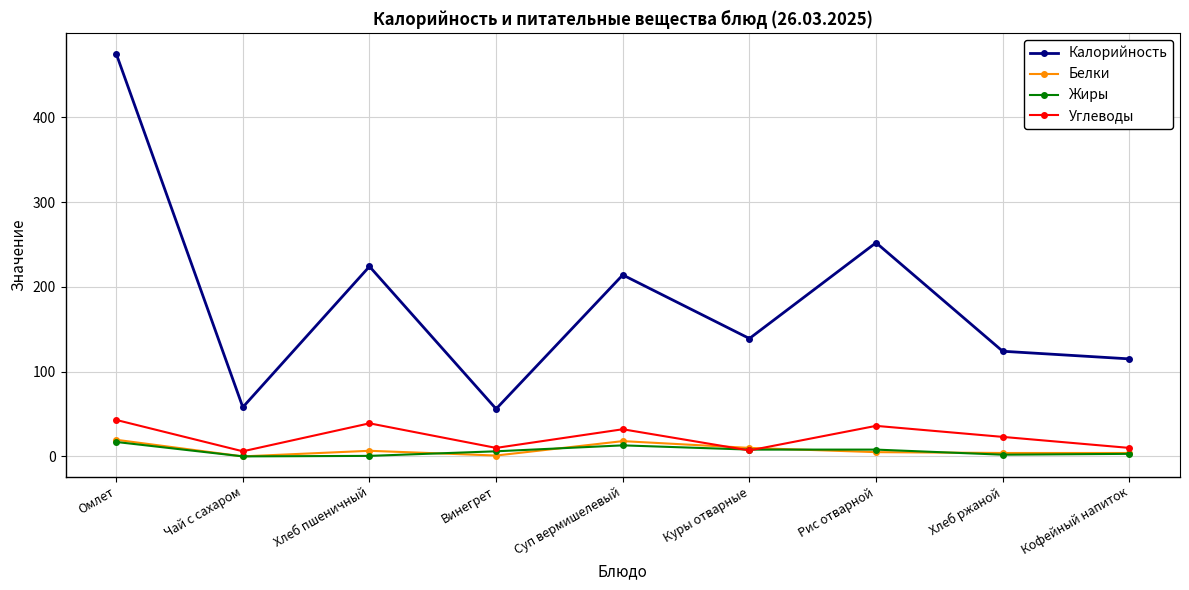

True or false: Калорийность has more than 2 interior local peaks.

True